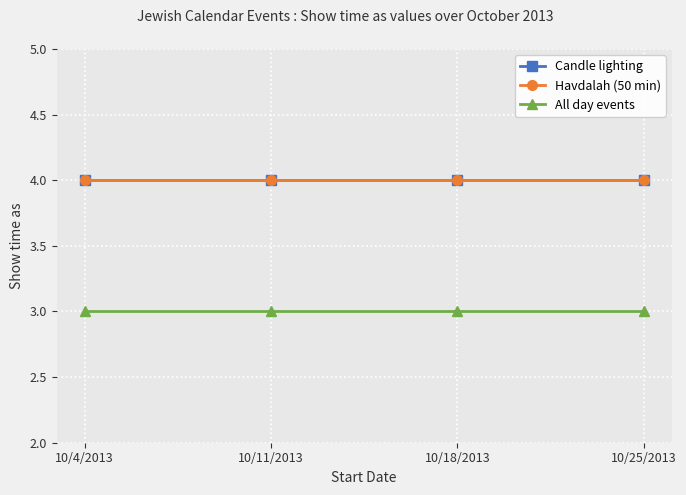

Is this an area chart (filled region under the line)?

No